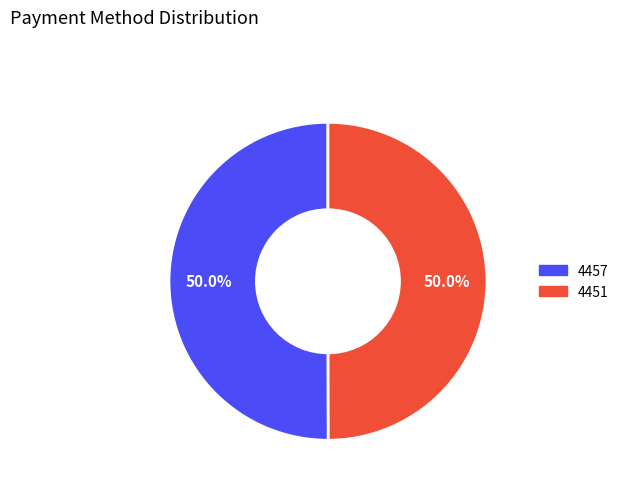

What portion of the pie excludes 4451?

50.0%